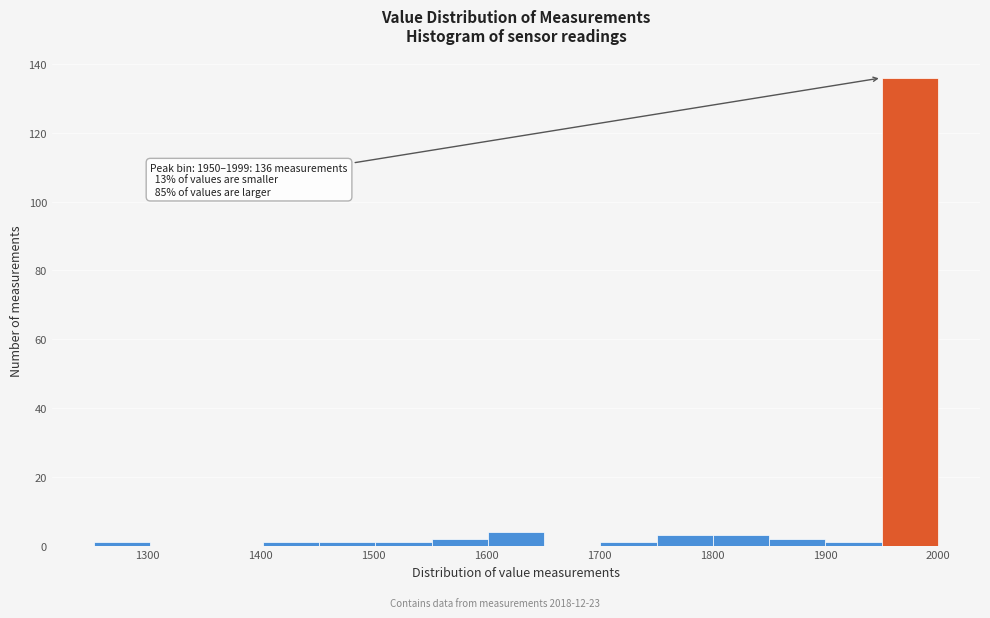

Which range on the x-axis has the tallest bar?

1950 to 2000